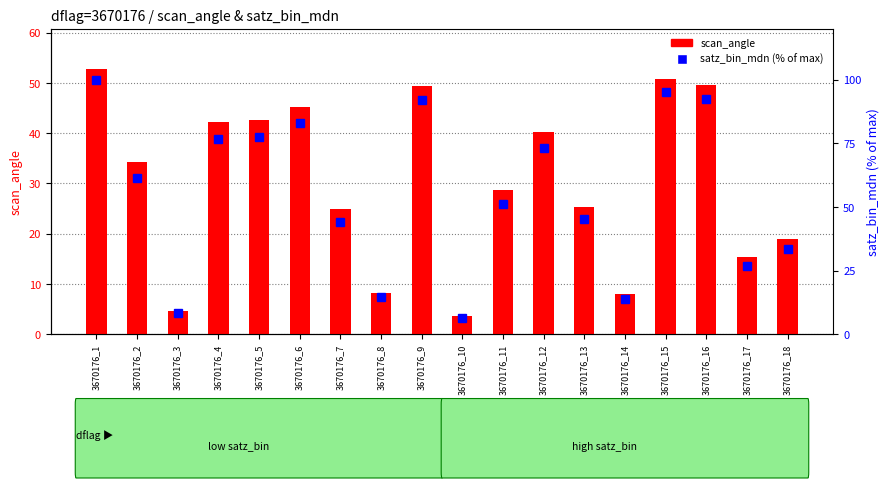

Reading left to right, what are all the values shown in this chart?

scan_angle: 3670176_1=52.9	3670176_2=34.2	3670176_3=4.7	3670176_4=42.1	3670176_5=42.5	3670176_6=45.3	3670176_7=24.9	3670176_8=8.3	3670176_9=49.4	3670176_10=3.7	3670176_11=28.7	3670176_12=40.3	3670176_13=25.4	3670176_14=8.0	3670176_15=50.8	3670176_16=49.5	3670176_17=15.3	3670176_18=19.0
satz_bin_mdn (% of max): 3670176_1=100.0	3670176_2=61.4	3670176_3=8.2	3670176_4=76.7	3670176_5=77.5	3670176_6=83.1	3670176_7=44.2	3670176_8=14.6	3670176_9=92.1	3670176_10=6.5	3670176_11=51.1	3670176_12=73.0	3670176_13=45.1	3670176_14=14.0	3670176_15=95.0	3670176_16=92.3	3670176_17=27.0	3670176_18=33.6